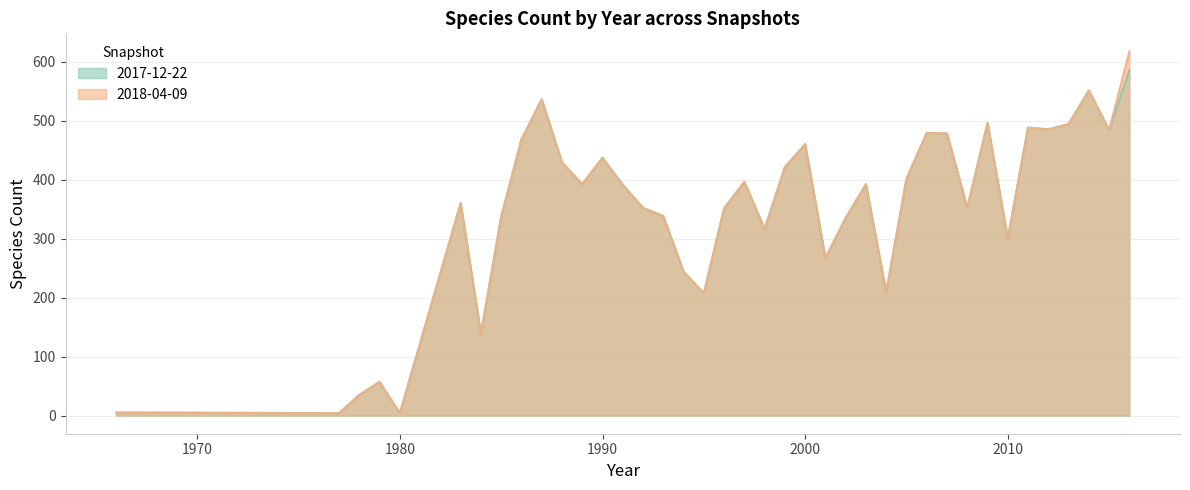

What is the total value across all series at 2015?

968